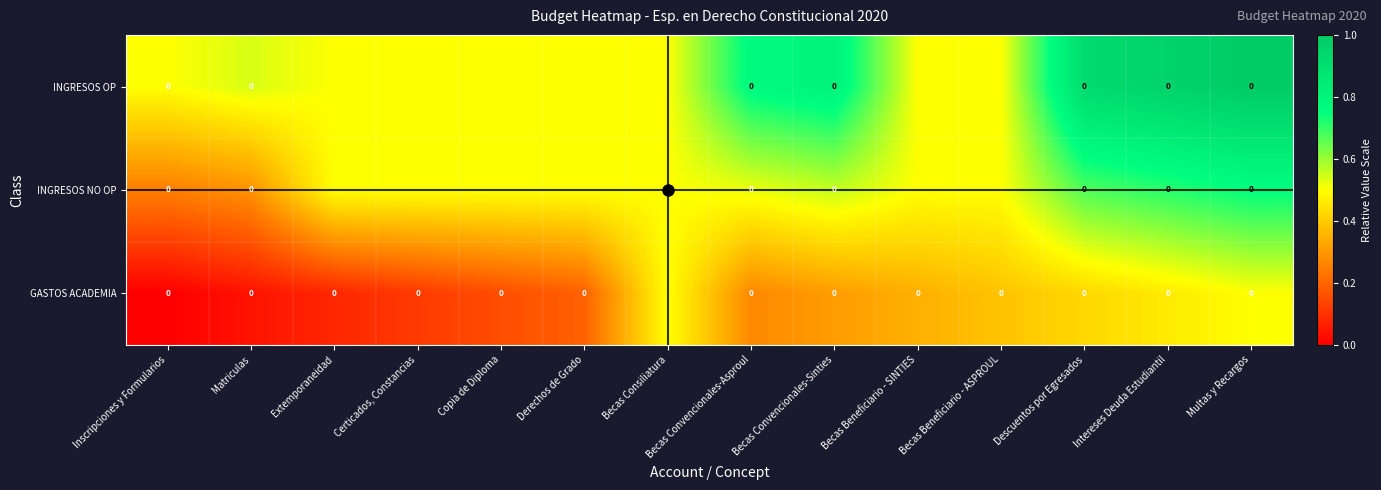

The GASTOS ACADEMIA series shows 0.1 at Extemporaneidad. True or false?

True